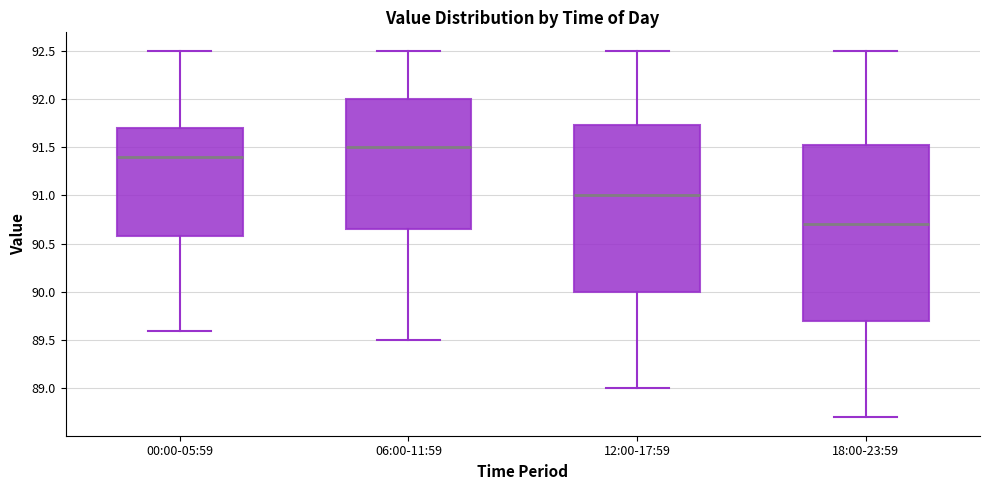

Reading left to right, read every box against the y-axis: the position of its median line, the range the box covers, and the ends of its whiskers. The values are not printed on the chart, so give them approximately, as read against the axis.

00:00-05:59: median 91.40, box 90.60 to 91.70, whiskers 89.60 to 92.50
06:00-11:59: median 91.50, box 90.65 to 92.00, whiskers 89.50 to 92.50
12:00-17:59: median 91.00, box 90.00 to 91.75, whiskers 89.00 to 92.50
18:00-23:59: median 90.70, box 89.70 to 91.55, whiskers 88.70 to 92.50